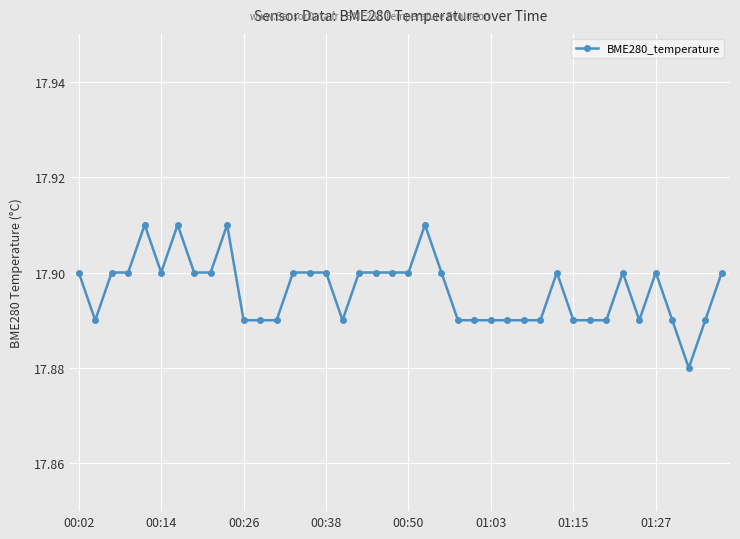

True or false: the data has more than 2 interior local peaks.

True